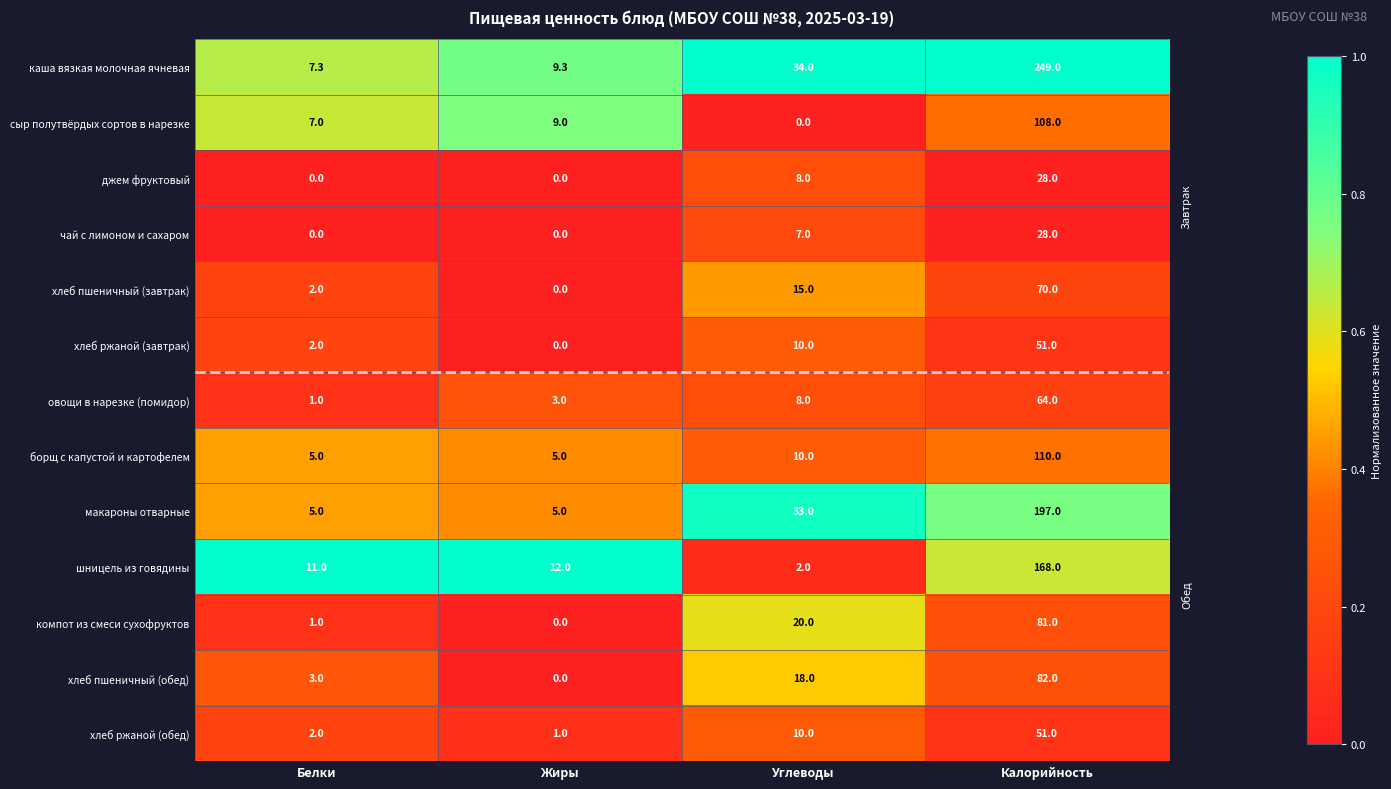

What is the highest value of the овощи в нарезке (помидор) series?

64.0